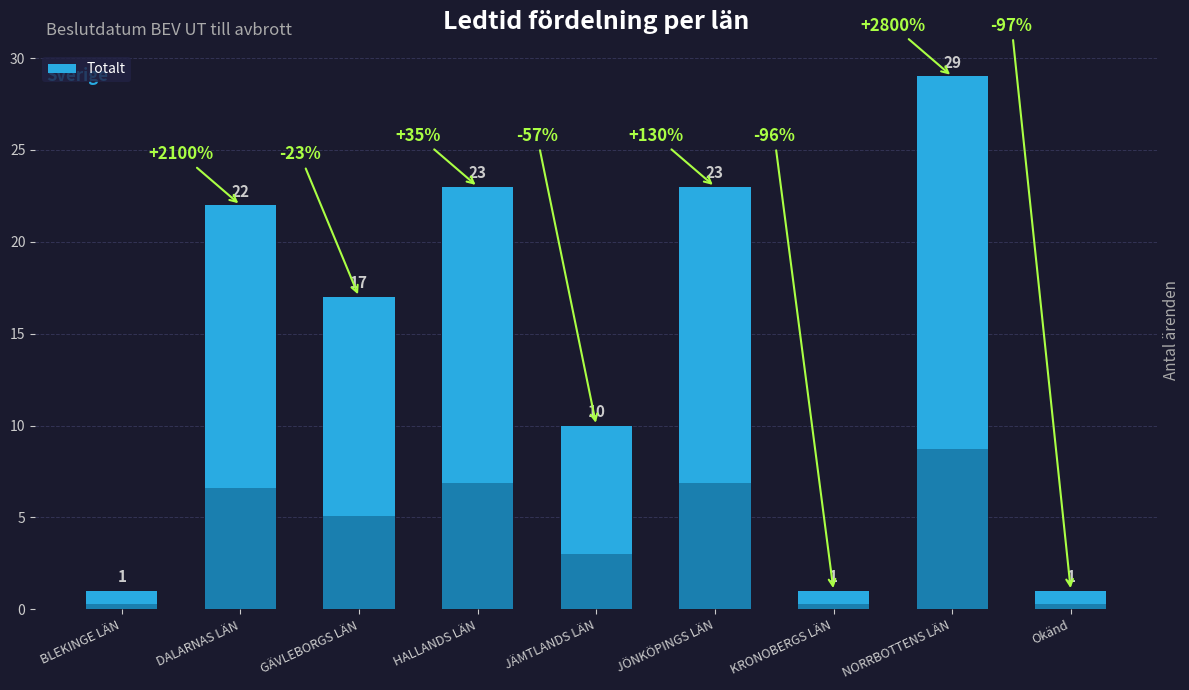

Does the chart contain any negative values?

No